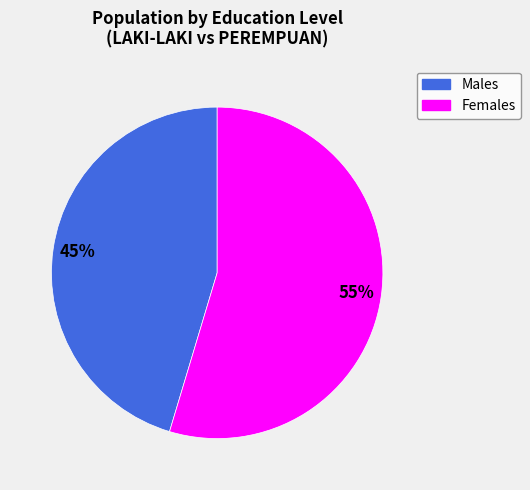

To the nearest percent, what is the average slice percentage?

50%